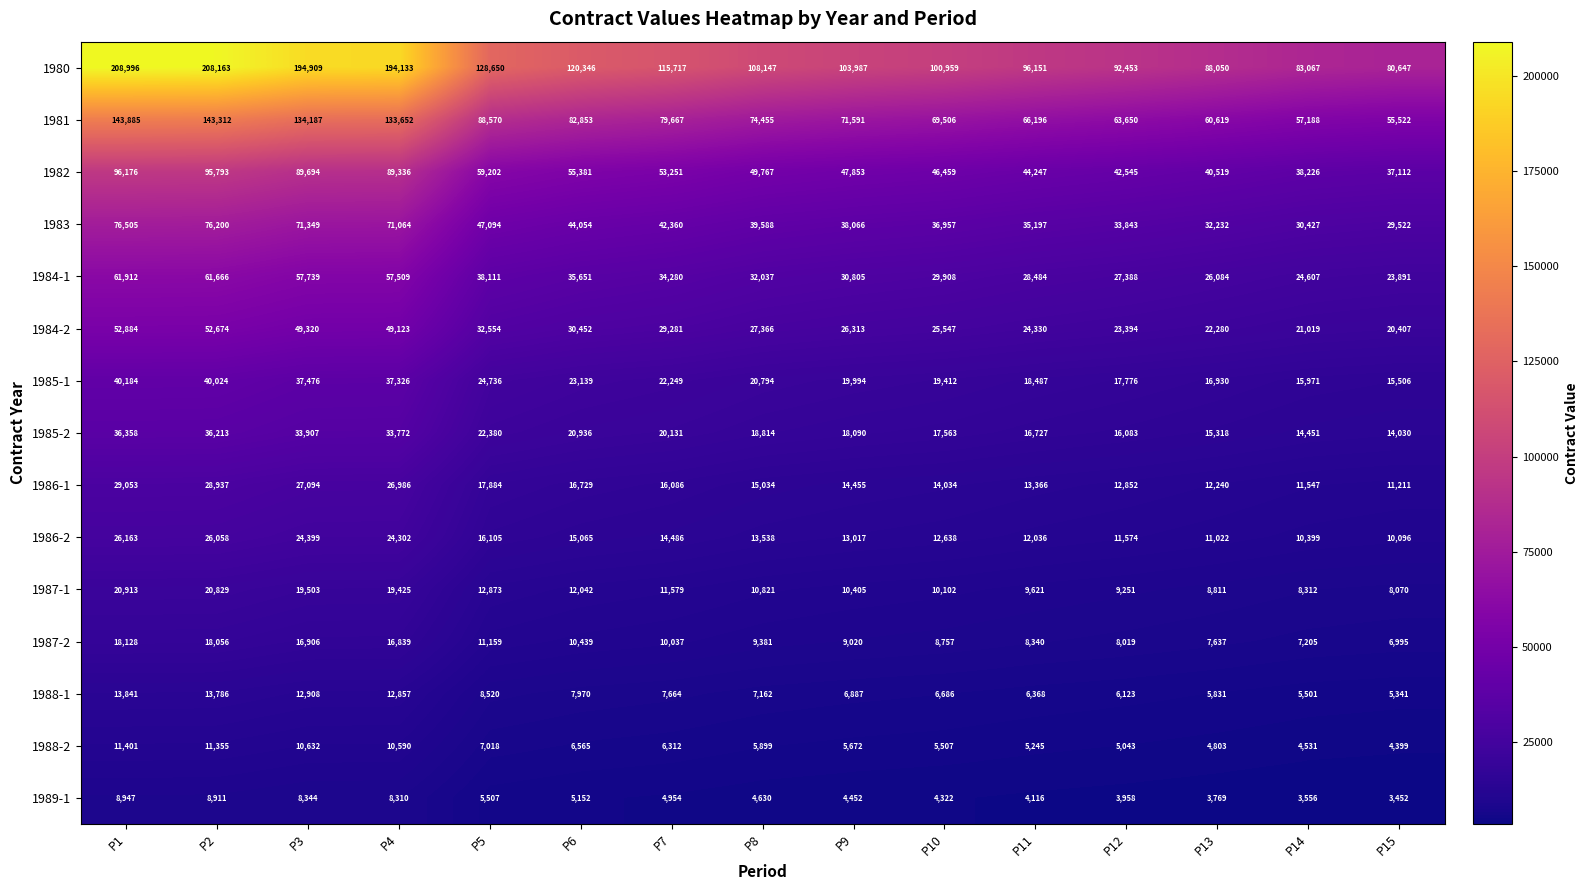

Where does the 1988-1 series first go above 7162?

P1